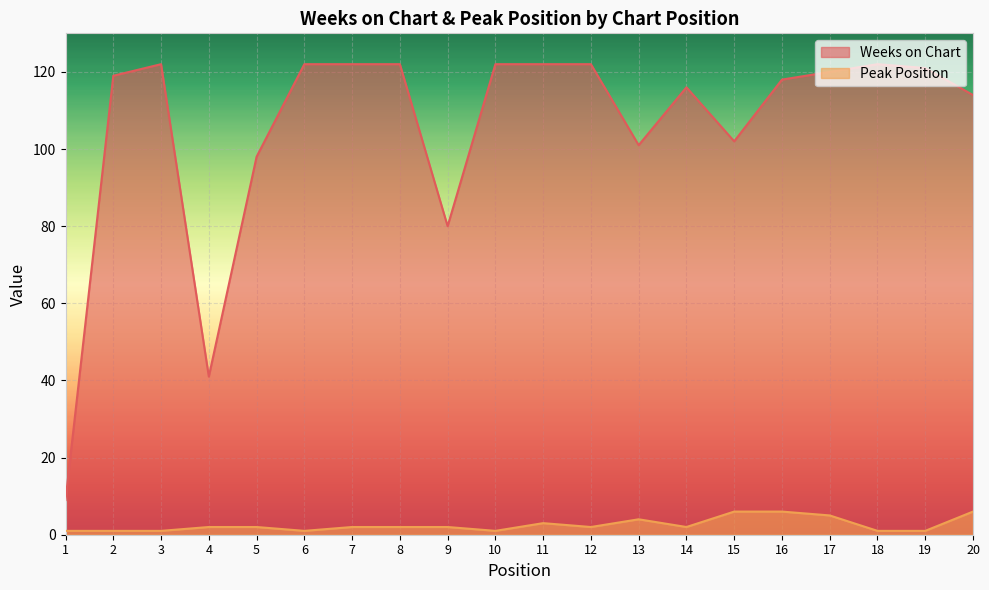

How many values in the Weeks on Chart series are below 120?

10